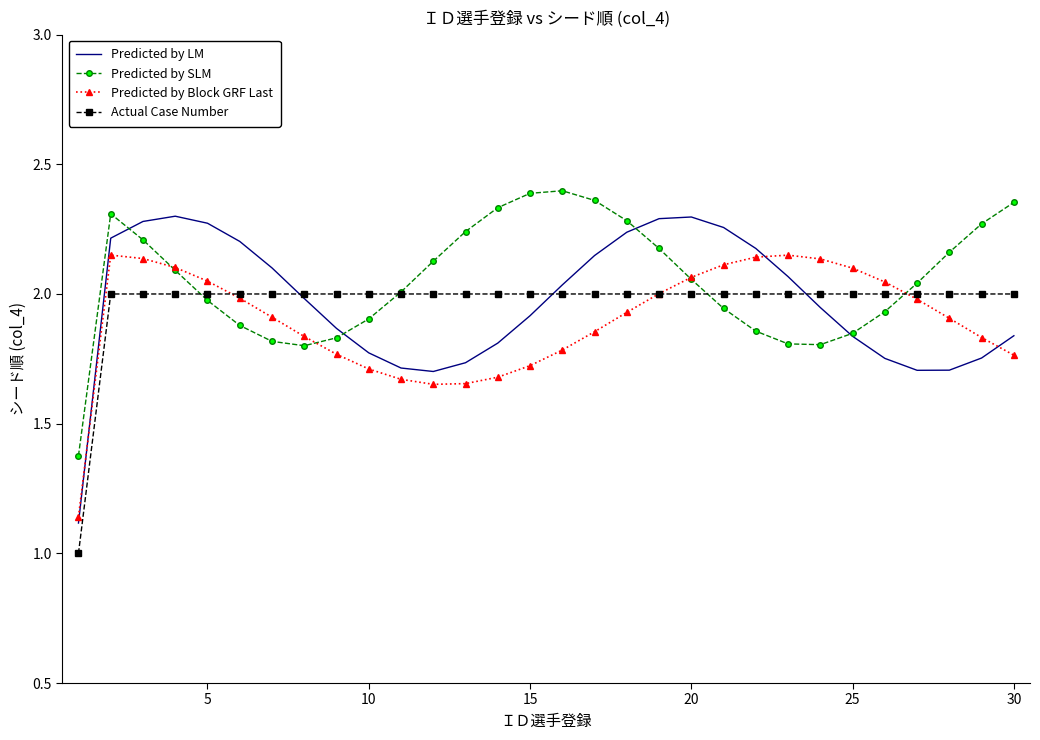

At how many categories does at least one series exceed 1?

30